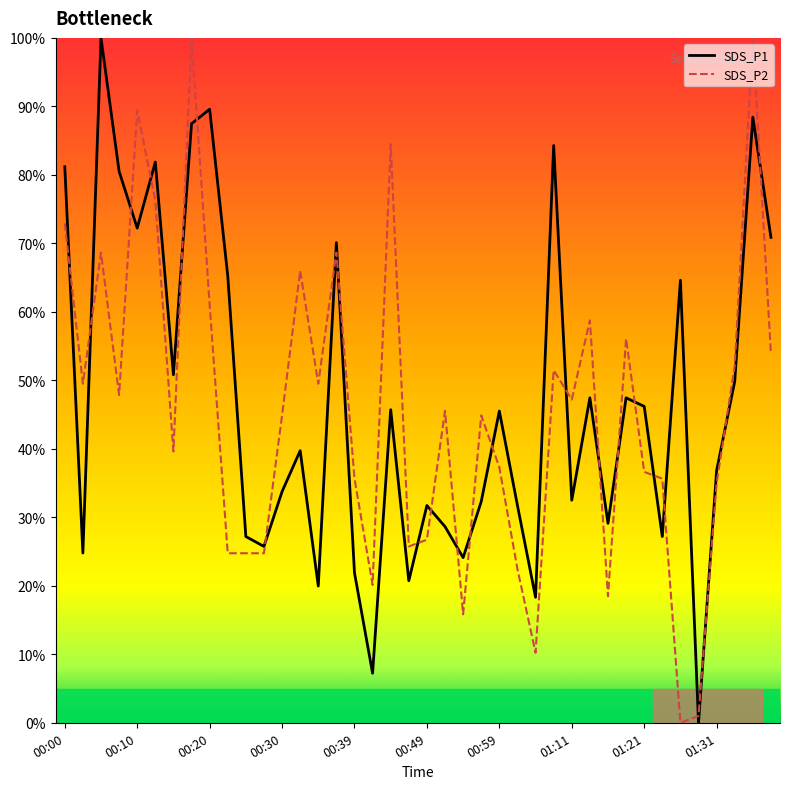

What is the maximum value shown in the chart?

100.0